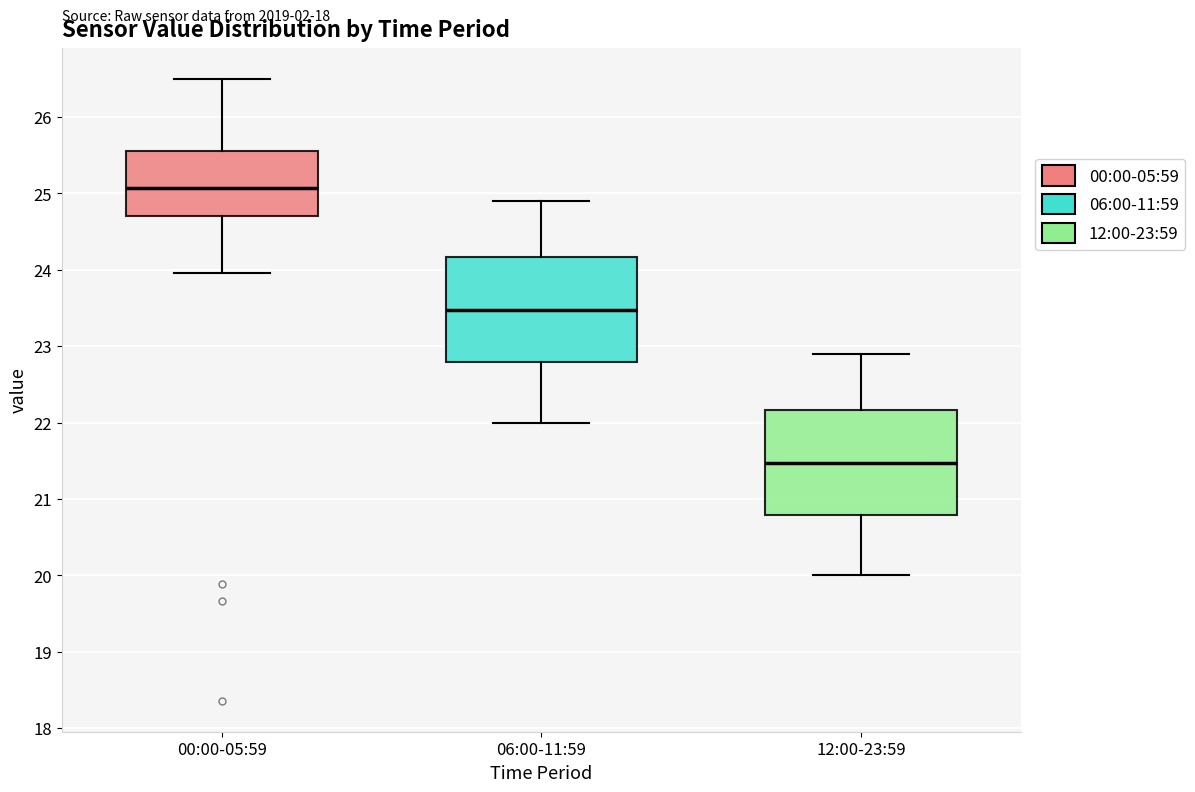

Which box's median line is the highest?

00:00-05:59